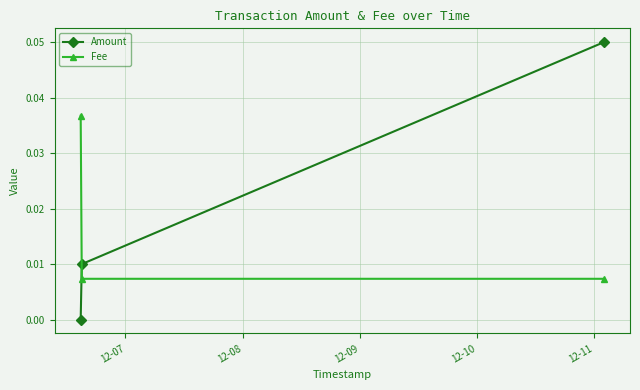

List the series in order of their peak value, highest first.

Amount, Fee